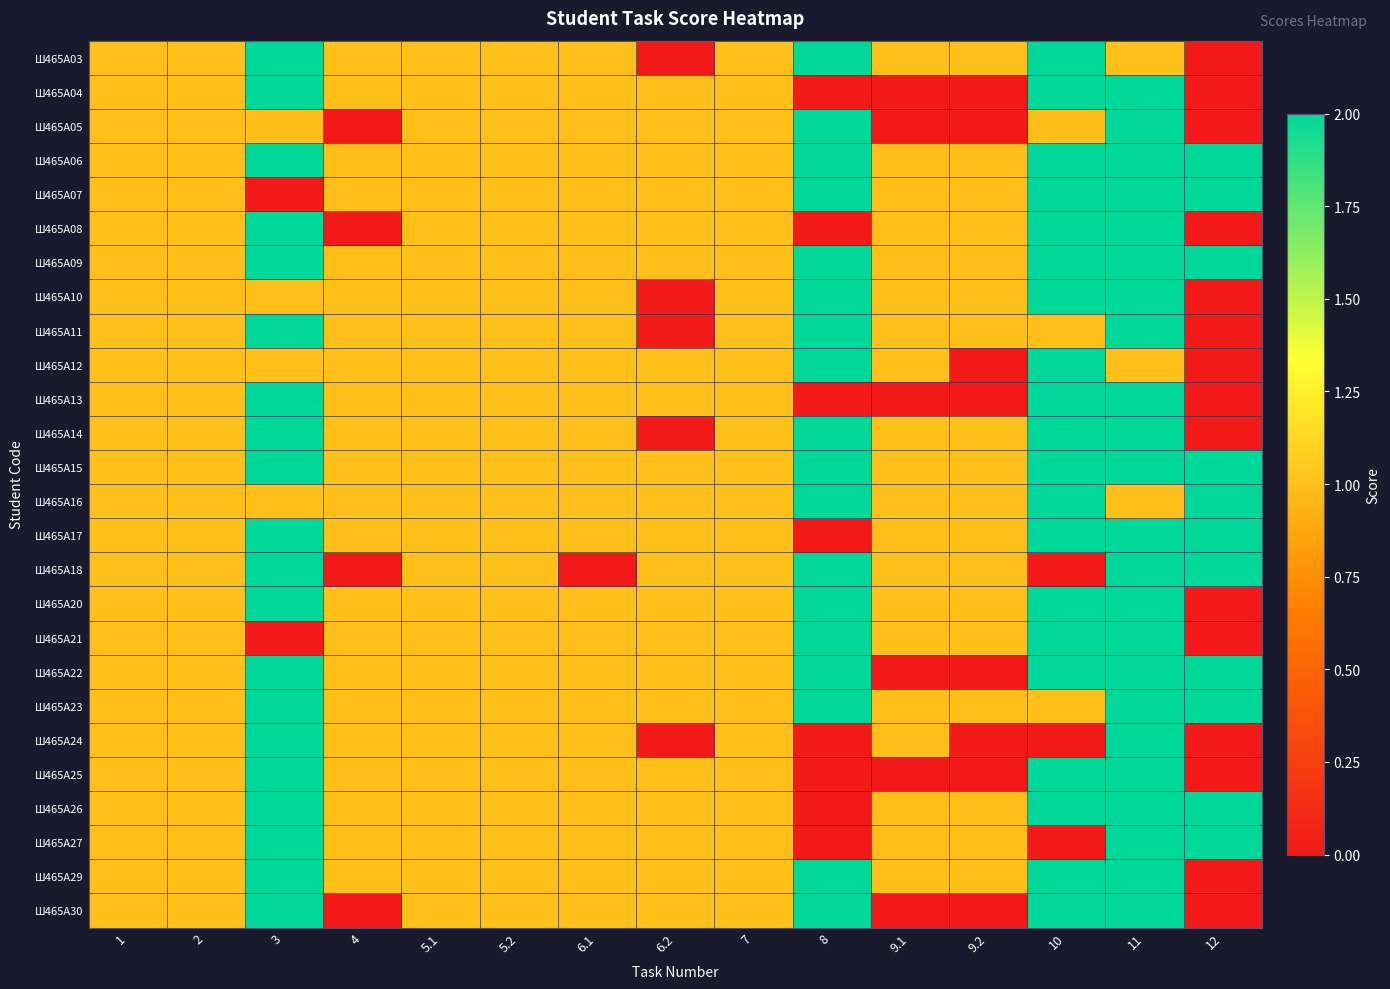

Reading left to right, extract all data points from this chart.

Ш465А03: 1=1	2=1	3=2	4=1	5.1=1	5.2=1	6.1=1	6.2=0	7=1	8=2	9.1=1	9.2=1	10=2	11=1	12=0
Ш465А04: 1=1	2=1	3=2	4=1	5.1=1	5.2=1	6.1=1	6.2=1	7=1	8=0	9.1=0	9.2=0	10=2	11=2	12=0
Ш465А05: 1=1	2=1	3=1	4=0	5.1=1	5.2=1	6.1=1	6.2=1	7=1	8=2	9.1=0	9.2=0	10=1	11=2	12=0
Ш465А06: 1=1	2=1	3=2	4=1	5.1=1	5.2=1	6.1=1	6.2=1	7=1	8=2	9.1=1	9.2=1	10=2	11=2	12=2
Ш465А07: 1=1	2=1	3=0	4=1	5.1=1	5.2=1	6.1=1	6.2=1	7=1	8=2	9.1=1	9.2=1	10=2	11=2	12=2
Ш465А08: 1=1	2=1	3=2	4=0	5.1=1	5.2=1	6.1=1	6.2=1	7=1	8=0	9.1=1	9.2=1	10=2	11=2	12=0
Ш465А09: 1=1	2=1	3=2	4=1	5.1=1	5.2=1	6.1=1	6.2=1	7=1	8=2	9.1=1	9.2=1	10=2	11=2	12=2
Ш465А10: 1=1	2=1	3=1	4=1	5.1=1	5.2=1	6.1=1	6.2=0	7=1	8=2	9.1=1	9.2=1	10=2	11=2	12=0
Ш465А11: 1=1	2=1	3=2	4=1	5.1=1	5.2=1	6.1=1	6.2=0	7=1	8=2	9.1=1	9.2=1	10=1	11=2	12=0
Ш465А12: 1=1	2=1	3=1	4=1	5.1=1	5.2=1	6.1=1	6.2=1	7=1	8=2	9.1=1	9.2=0	10=2	11=1	12=0
Ш465А13: 1=1	2=1	3=2	4=1	5.1=1	5.2=1	6.1=1	6.2=1	7=1	8=0	9.1=0	9.2=0	10=2	11=2	12=0
Ш465А14: 1=1	2=1	3=2	4=1	5.1=1	5.2=1	6.1=1	6.2=0	7=1	8=2	9.1=1	9.2=1	10=2	11=2	12=0
Ш465А15: 1=1	2=1	3=2	4=1	5.1=1	5.2=1	6.1=1	6.2=1	7=1	8=2	9.1=1	9.2=1	10=2	11=2	12=2
Ш465А16: 1=1	2=1	3=1	4=1	5.1=1	5.2=1	6.1=1	6.2=1	7=1	8=2	9.1=1	9.2=1	10=2	11=1	12=2
Ш465А17: 1=1	2=1	3=2	4=1	5.1=1	5.2=1	6.1=1	6.2=1	7=1	8=0	9.1=1	9.2=1	10=2	11=2	12=2
Ш465А18: 1=1	2=1	3=2	4=0	5.1=1	5.2=1	6.1=0	6.2=1	7=1	8=2	9.1=1	9.2=1	10=0	11=2	12=2
Ш465А20: 1=1	2=1	3=2	4=1	5.1=1	5.2=1	6.1=1	6.2=1	7=1	8=2	9.1=1	9.2=1	10=2	11=2	12=0
Ш465А21: 1=1	2=1	3=0	4=1	5.1=1	5.2=1	6.1=1	6.2=1	7=1	8=2	9.1=1	9.2=1	10=2	11=2	12=0
Ш465А22: 1=1	2=1	3=2	4=1	5.1=1	5.2=1	6.1=1	6.2=1	7=1	8=2	9.1=0	9.2=0	10=2	11=2	12=2
Ш465А23: 1=1	2=1	3=2	4=1	5.1=1	5.2=1	6.1=1	6.2=1	7=1	8=2	9.1=1	9.2=1	10=1	11=2	12=2
Ш465А24: 1=1	2=1	3=2	4=1	5.1=1	5.2=1	6.1=1	6.2=0	7=1	8=0	9.1=1	9.2=0	10=0	11=2	12=0
Ш465А25: 1=1	2=1	3=2	4=1	5.1=1	5.2=1	6.1=1	6.2=1	7=1	8=0	9.1=0	9.2=0	10=2	11=2	12=0
Ш465А26: 1=1	2=1	3=2	4=1	5.1=1	5.2=1	6.1=1	6.2=1	7=1	8=0	9.1=1	9.2=1	10=2	11=2	12=2
Ш465А27: 1=1	2=1	3=2	4=1	5.1=1	5.2=1	6.1=1	6.2=1	7=1	8=0	9.1=1	9.2=1	10=0	11=2	12=2
Ш465А29: 1=1	2=1	3=2	4=1	5.1=1	5.2=1	6.1=1	6.2=1	7=1	8=2	9.1=1	9.2=1	10=2	11=2	12=0
Ш465А30: 1=1	2=1	3=2	4=0	5.1=1	5.2=1	6.1=1	6.2=1	7=1	8=2	9.1=0	9.2=0	10=2	11=2	12=0